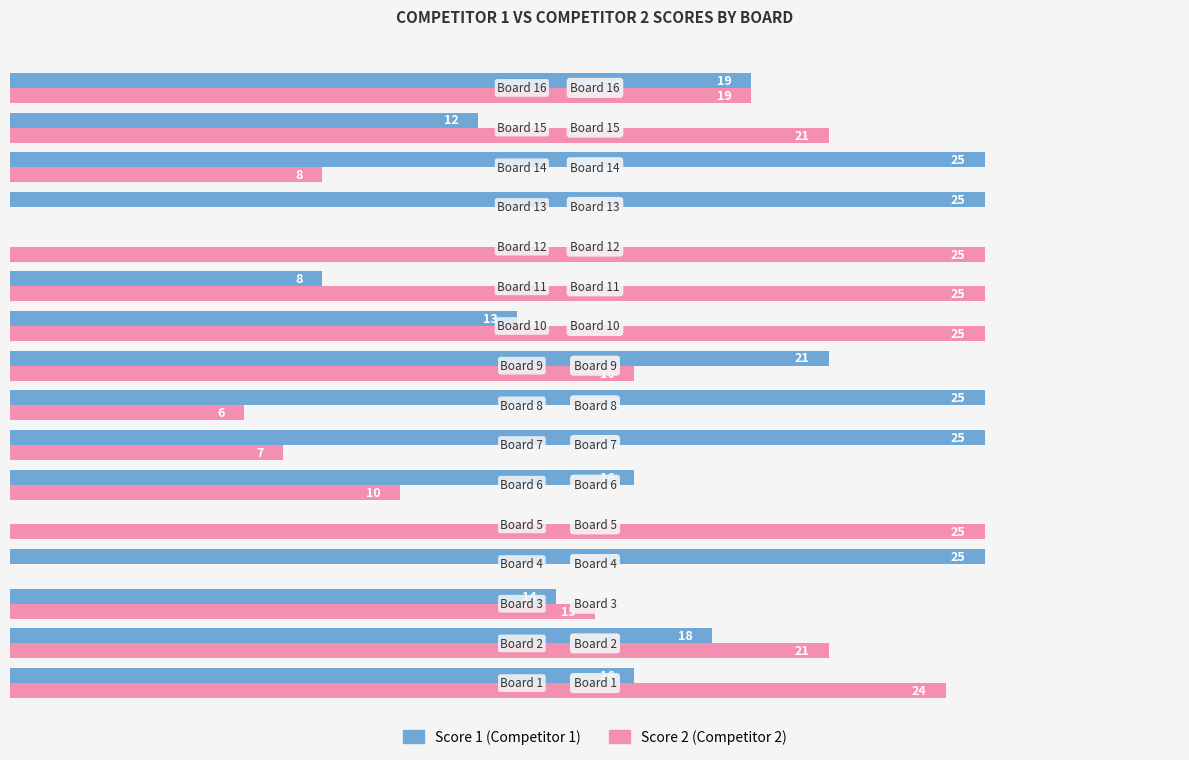

At which category is the sum across all series the highest?

Board 1